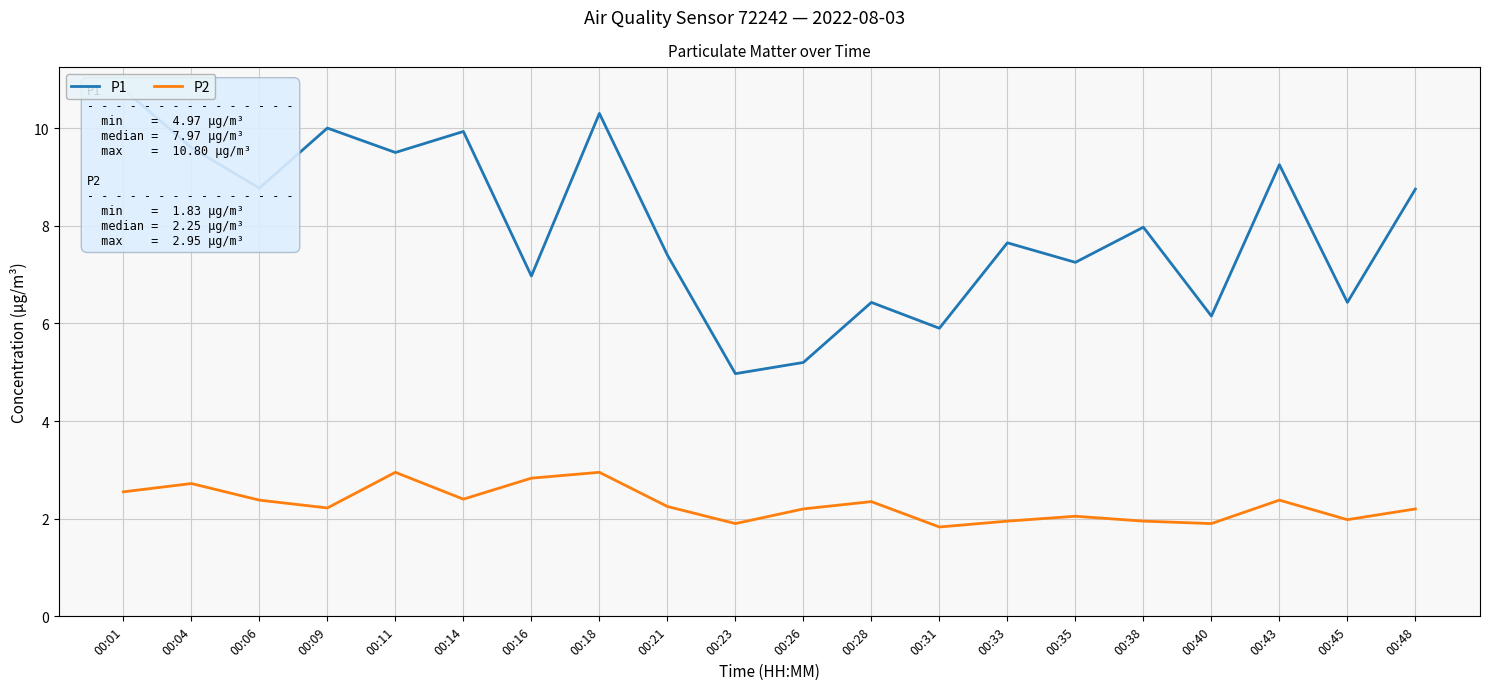

Is this an area chart (filled region under the line)?

No